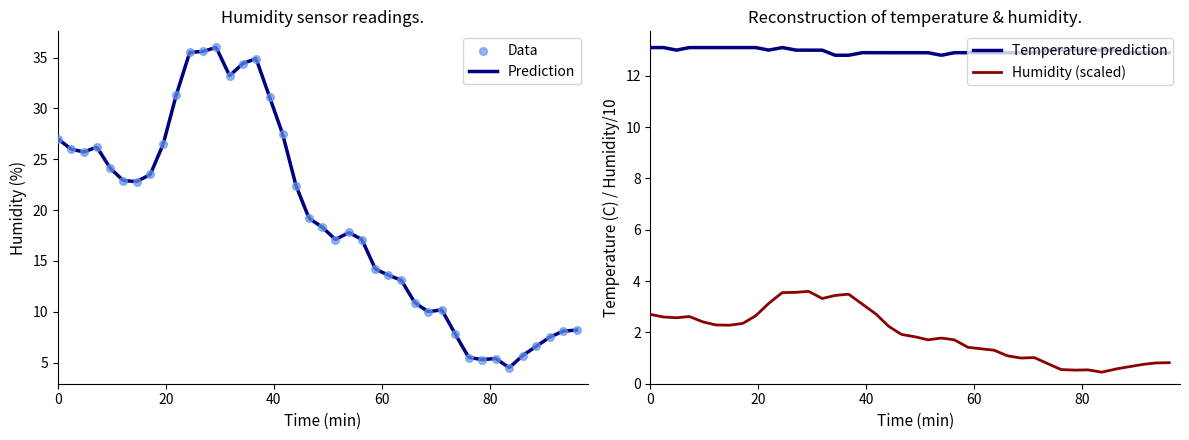

Which series reaches the maximum Y coordinate?

humidity